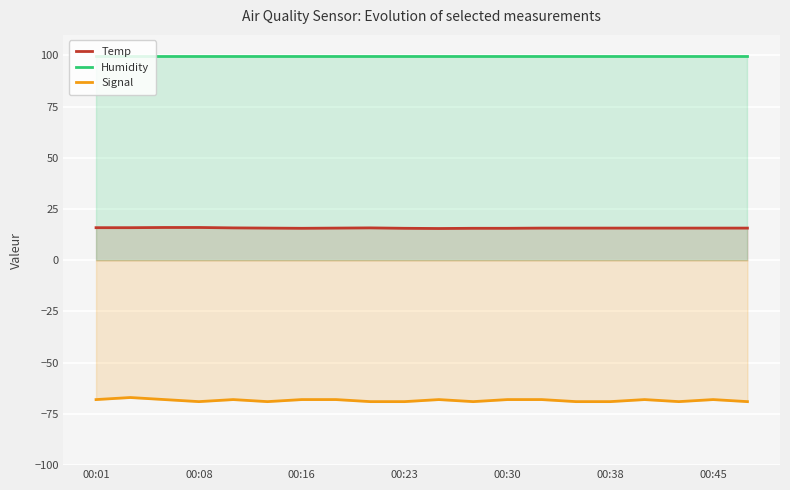

How many lines are shown in the chart?

3